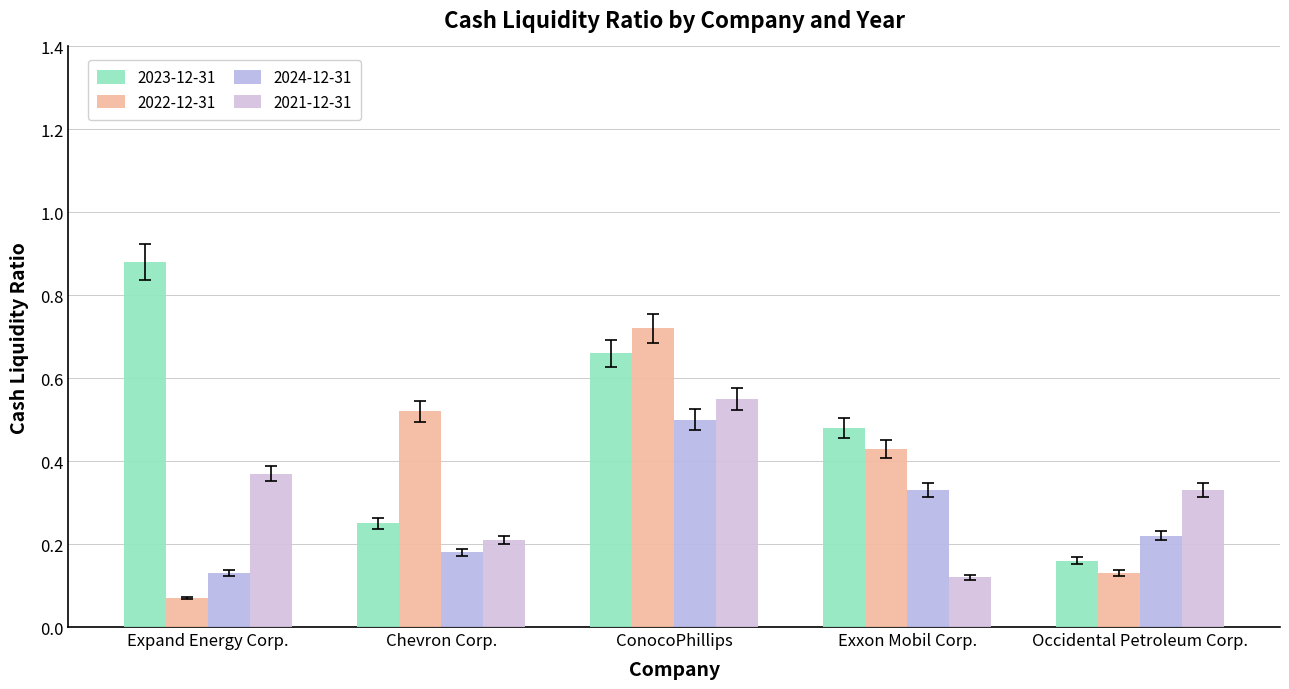

True or false: 2024-12-31 has a value of 0.1 at Chevron Corp..

False